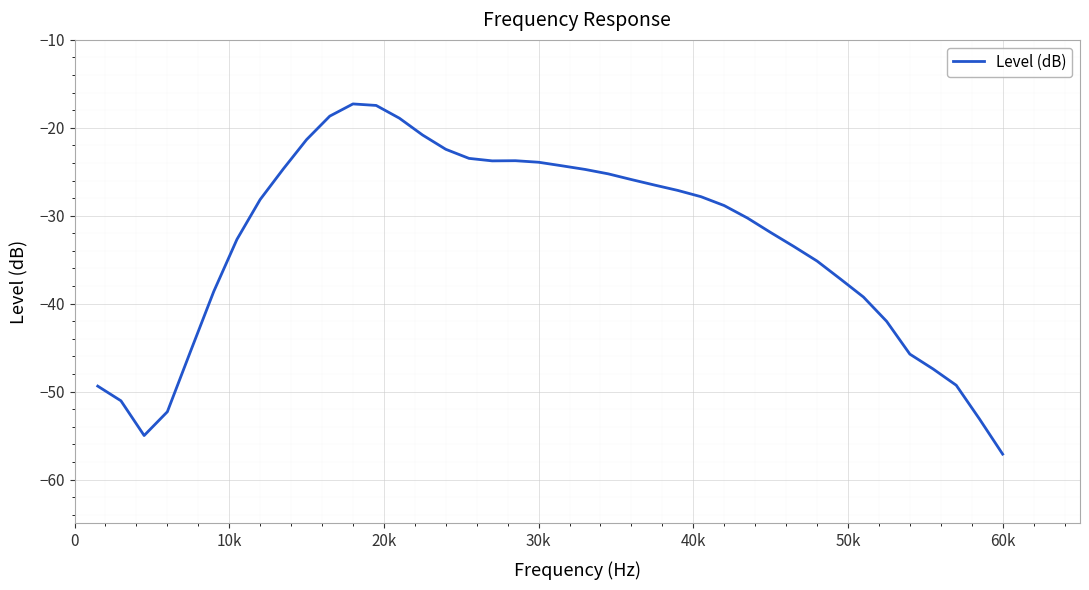

What is the minimum value shown in the chart?

-57.1